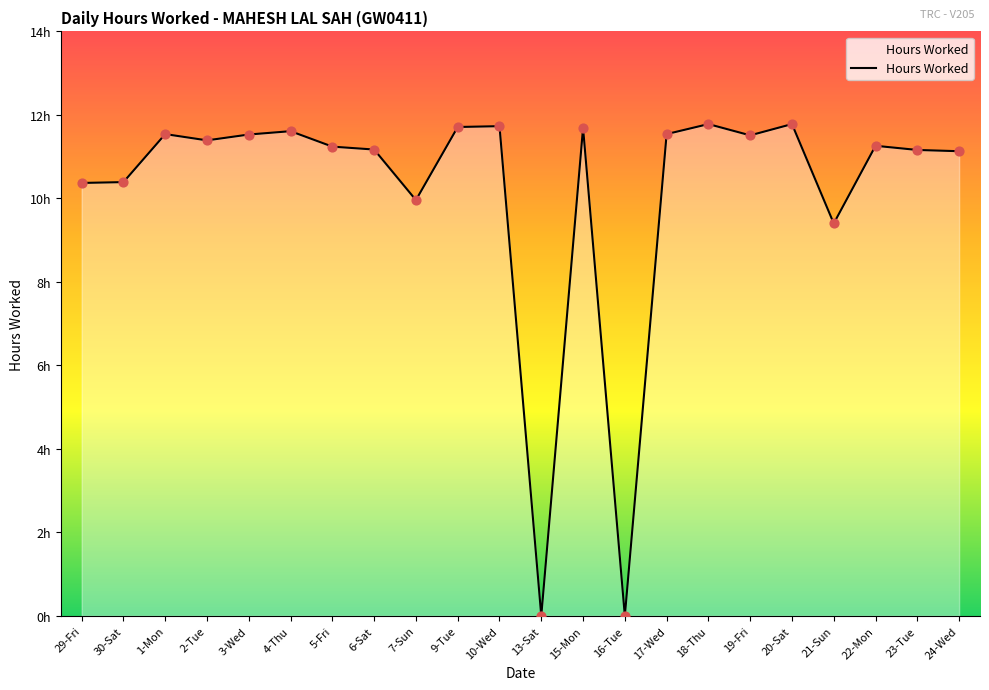

What is the change in value from 3-Wed to 13-Sat?

-11.5